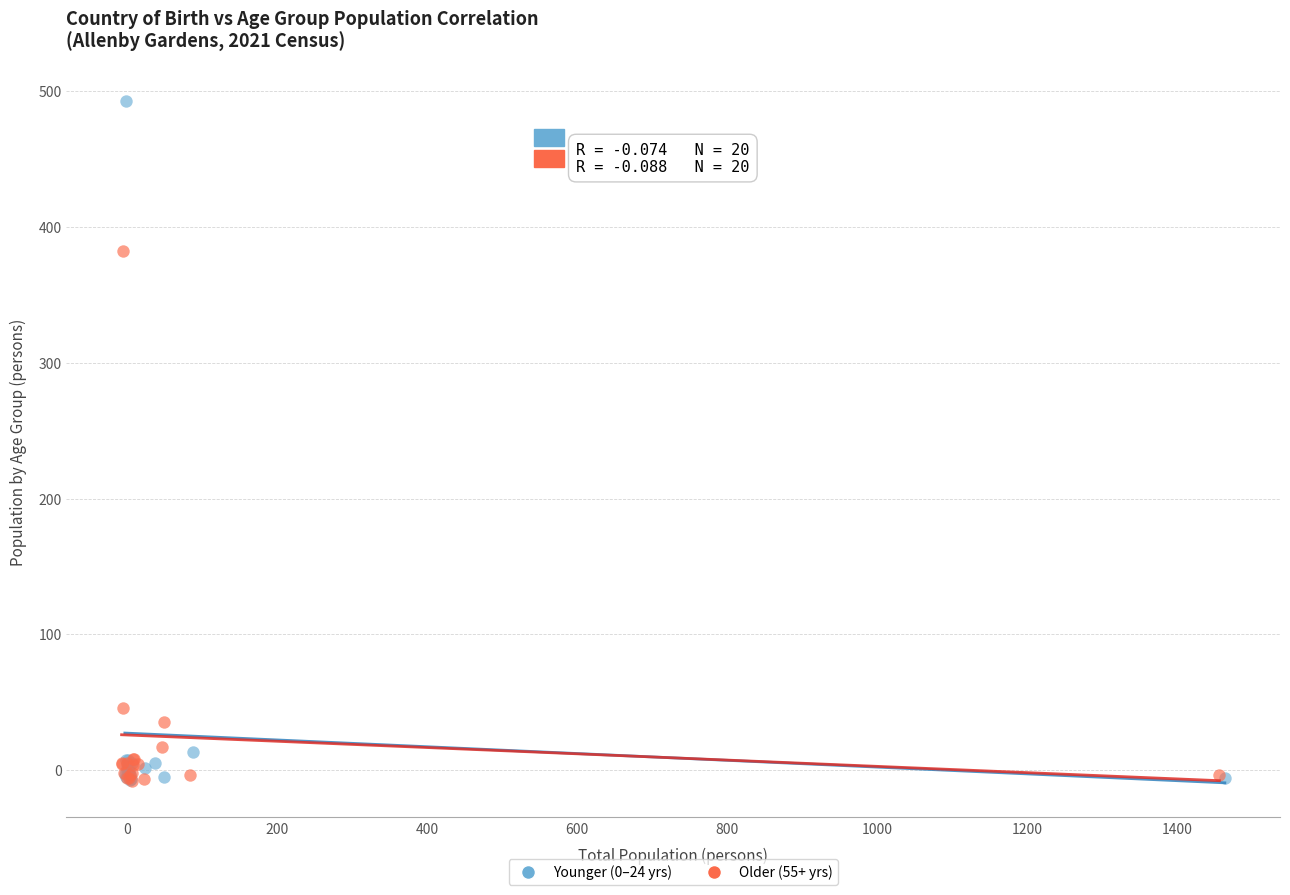

Which series contains the highest Y value?

Younger (0–24 yrs)